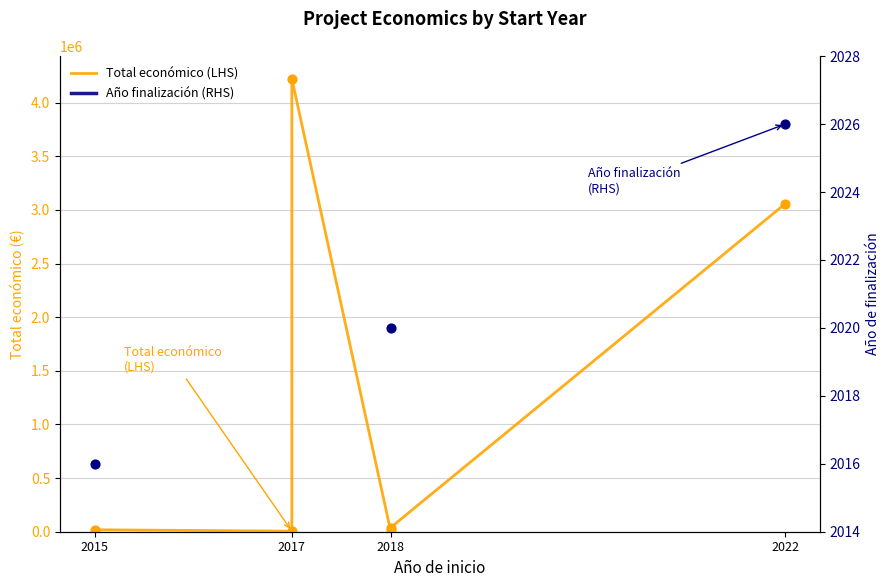

Which series has the widest spread of Y values?

Total económico (LHS)